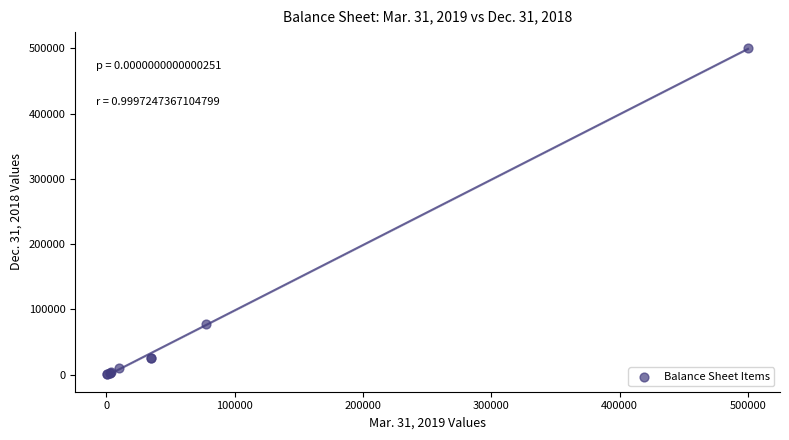

What Y value in the scatter plot is closest to 250399?

77625